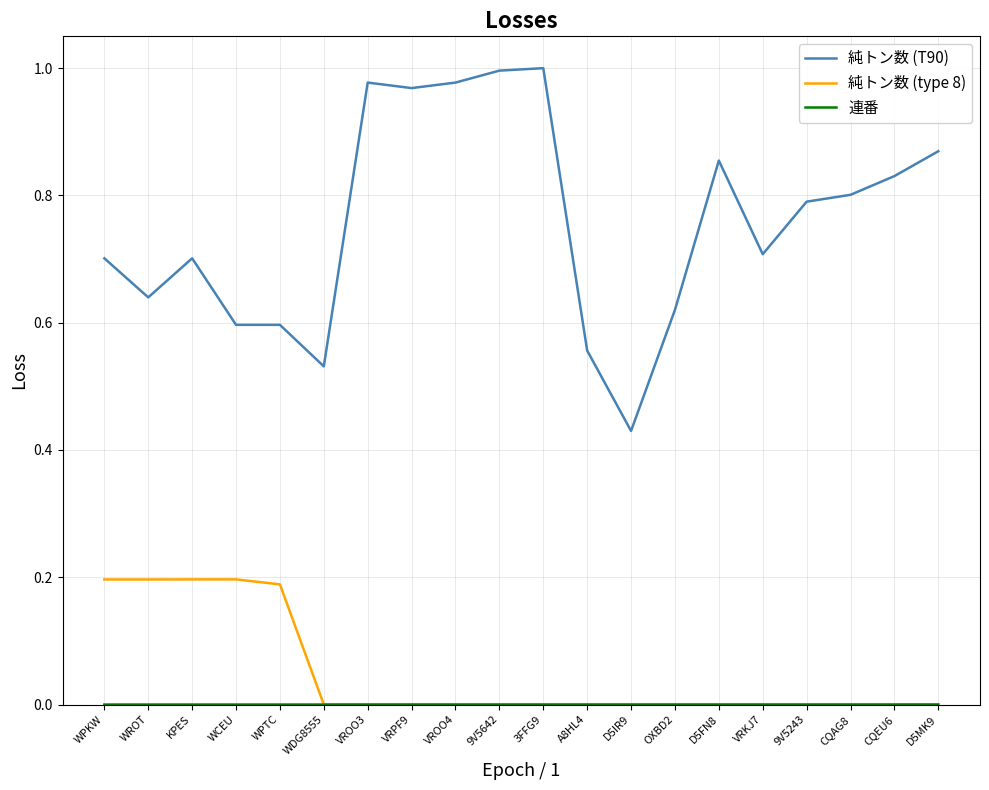

Is the value of 純トン数 (T90) at 9V5642 greater than the value of 純トン数 (type 8) at WDG8555?

Yes